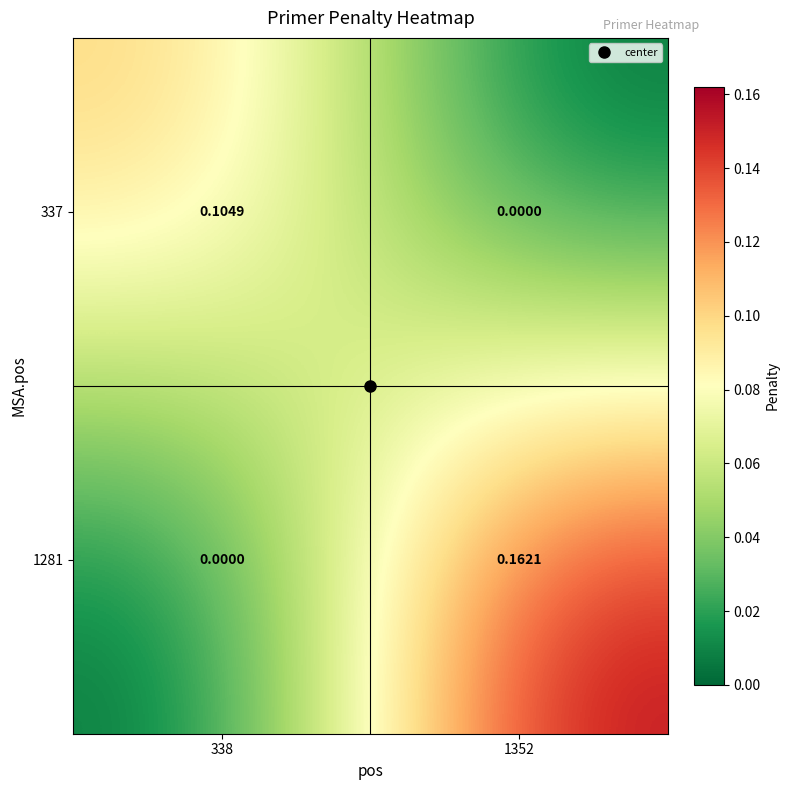

How many positive values does the 337 series have?

1